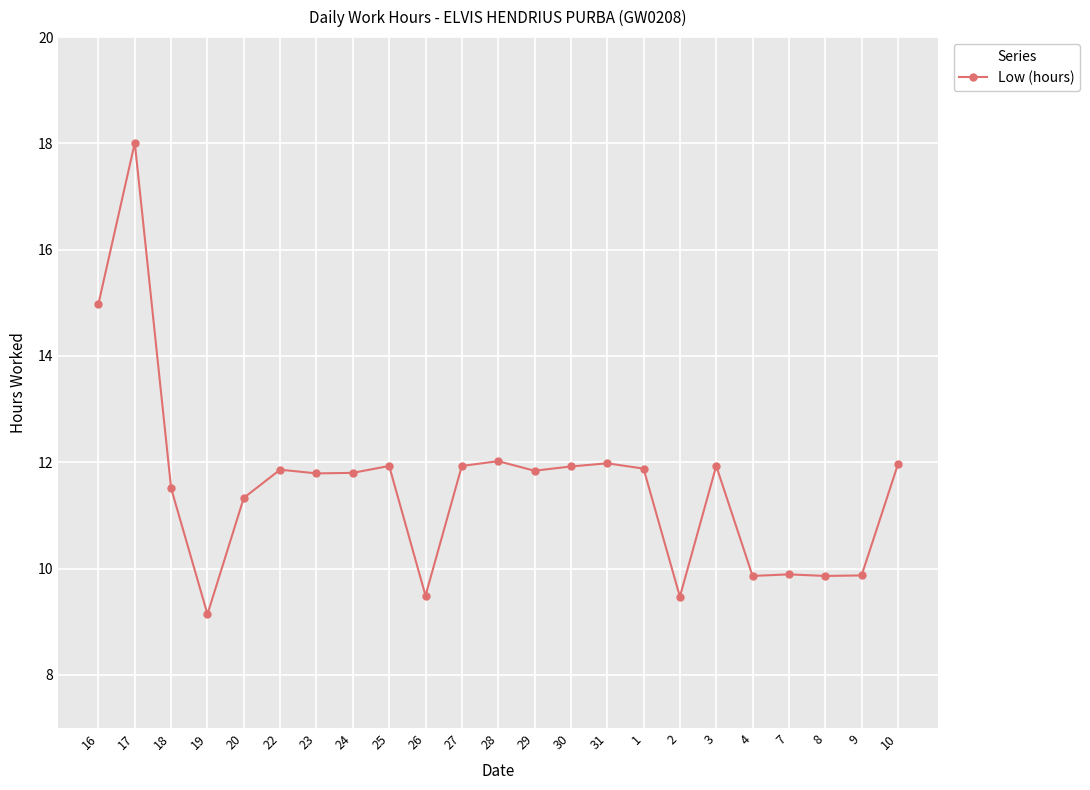

What is the change in value from 27 to 8?

-2.1